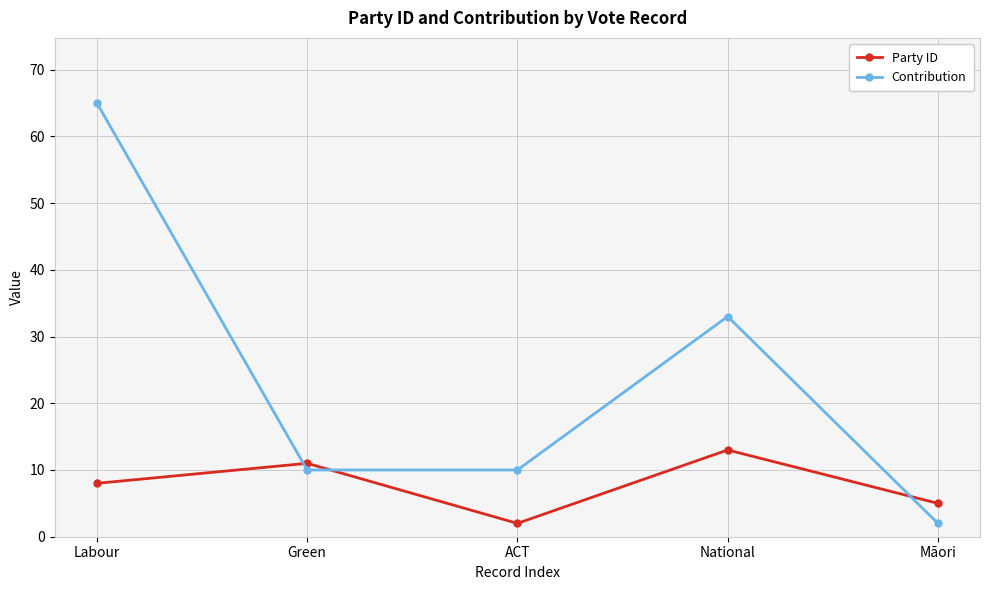

At which category is the sum across all series the highest?

Labour